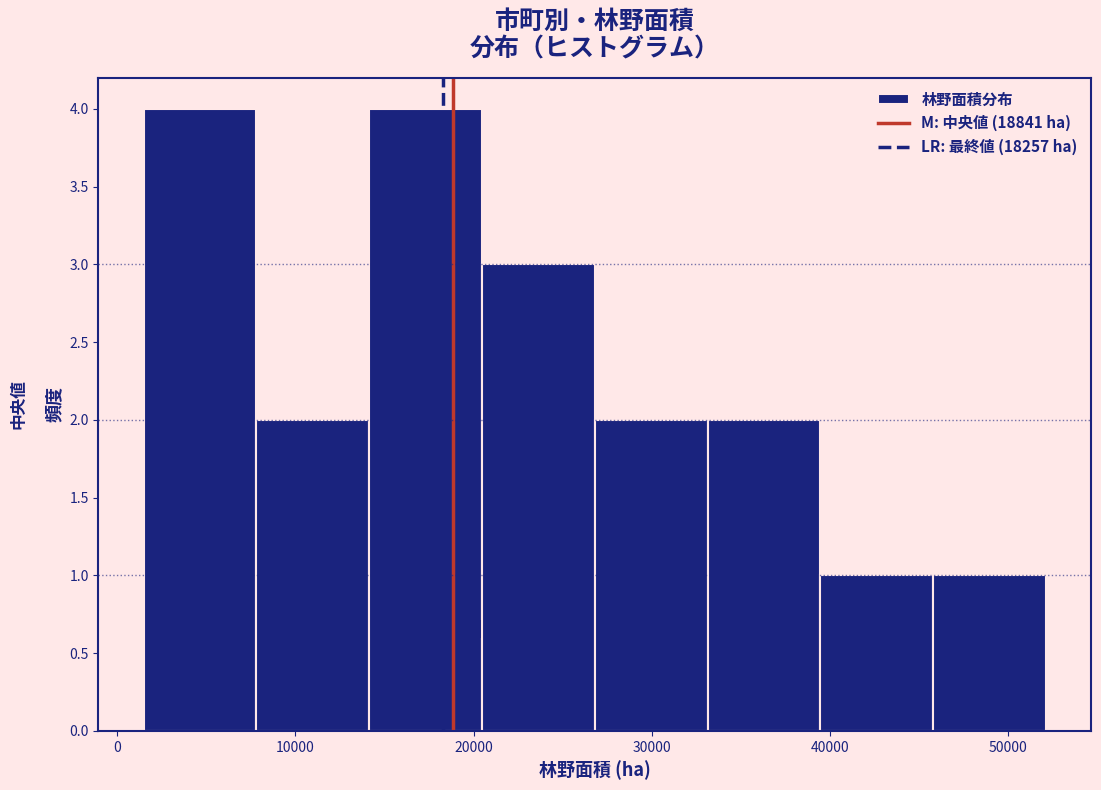

Reading left to right, transcribe this chart: for each bar, give the range it covers on the x-axis and its height. Neither the bar edges nor the heights are printed on the chart, so give them approximately, as read against the axes.

1000 to 8000: 4
8000 to 14000: 2
14000 to 20000: 4
20000 to 27000: 3
27000 to 33000: 2
33000 to 39000: 2
39000 to 46000: 1
46000 to 52000: 1